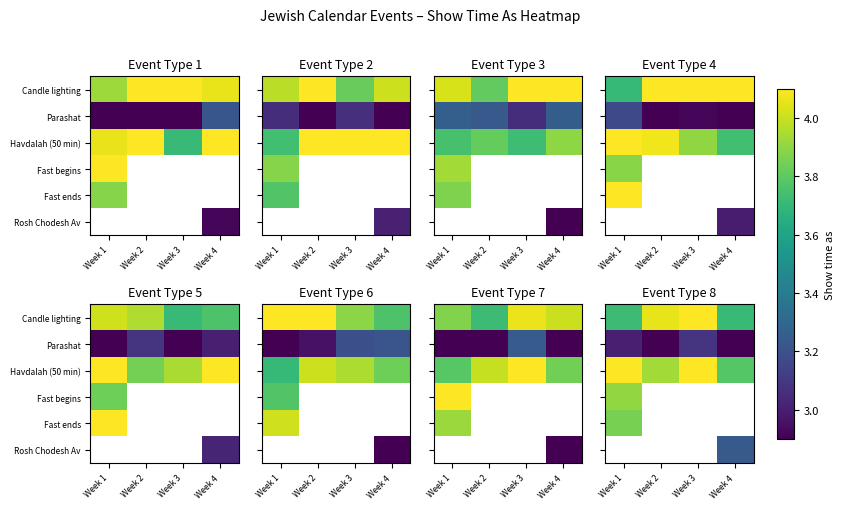

Rank the series by their maximum value, from lowest to highest.

Parashat, Fast ends, Fast begins, Candle lighting, Havdalah (50 min), Rosh Chodesh Av